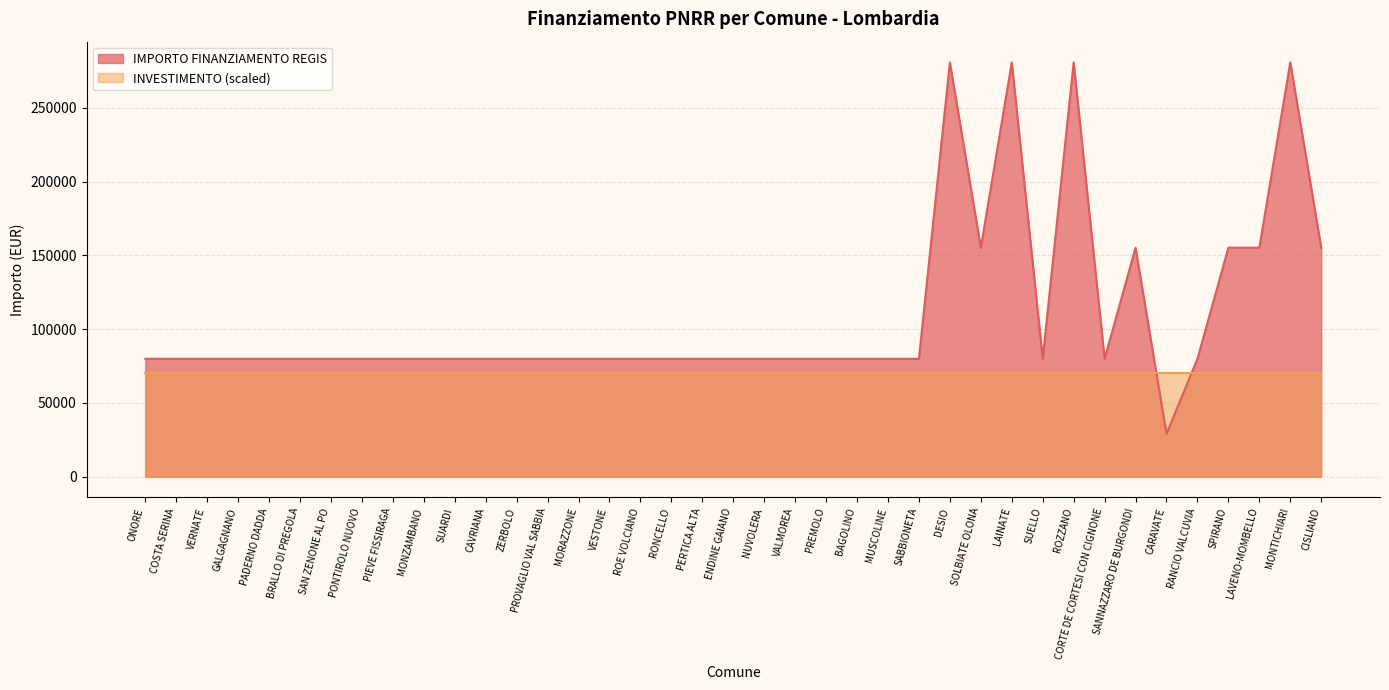

What is the greatest value displayed?

280932